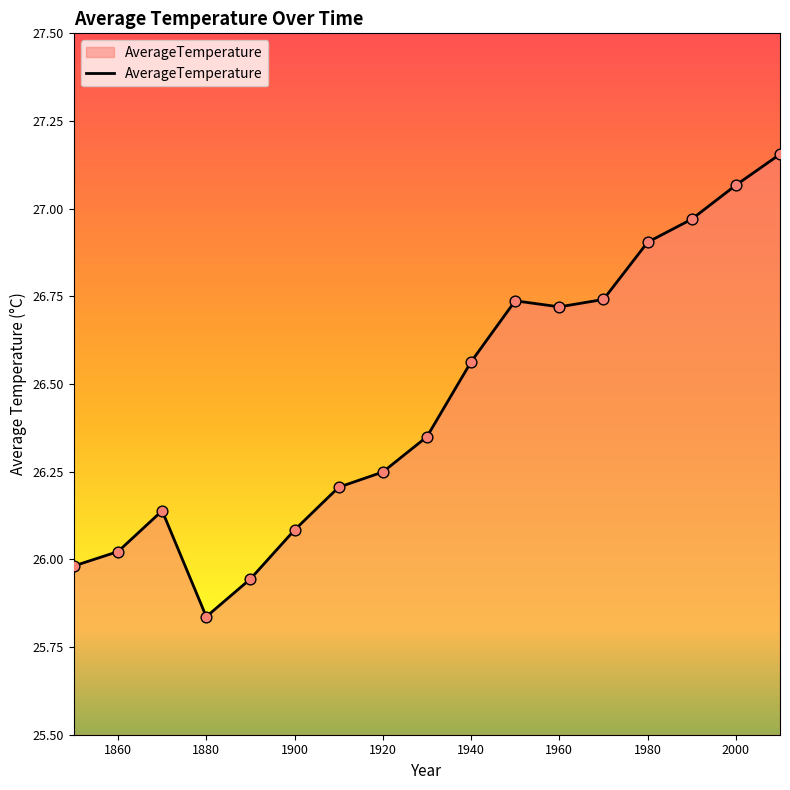

What is the difference between the maximum and minimum values?

1.3